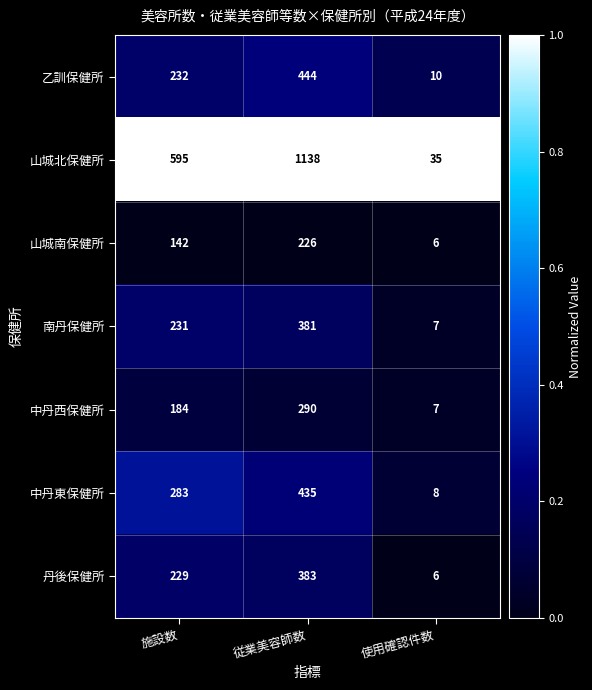

Which series has the largest total across all categories?

山城北保健所